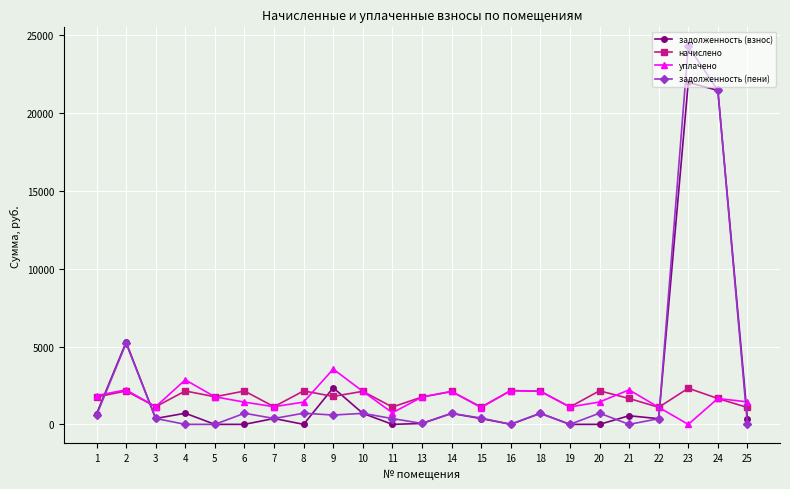

How many values in the задолженность (пени) series exceed 404?

12